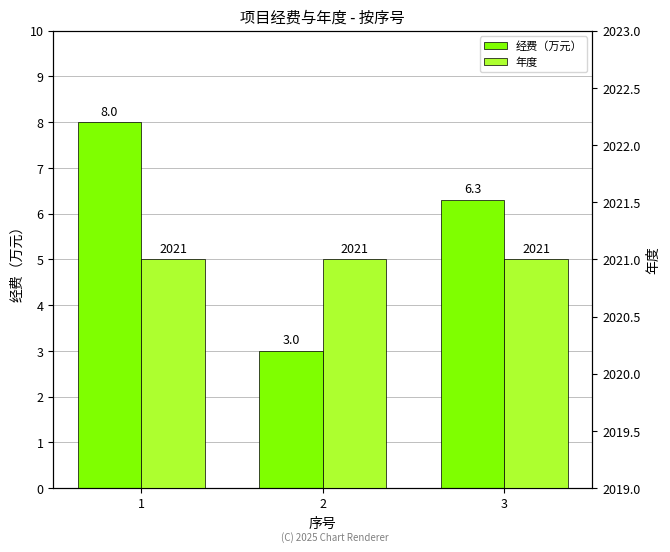

Which series has the largest range (max minus min)?

经费（万元）